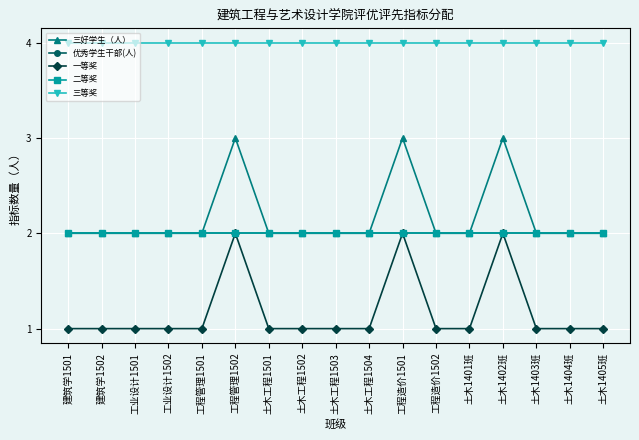

True or false: 三等奖 has more than 1 points higher than both neighbors.

False